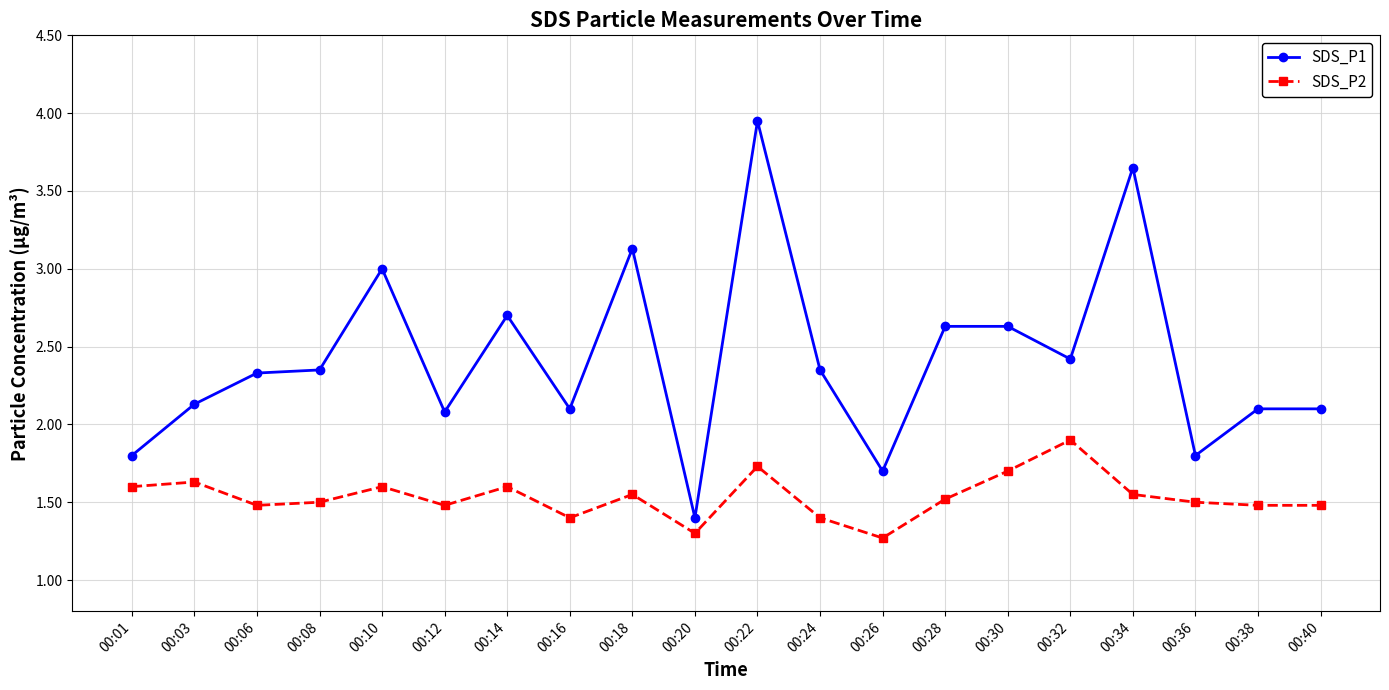

True or false: SDS_P1 and SDS_P2 intersect in this chart.

False